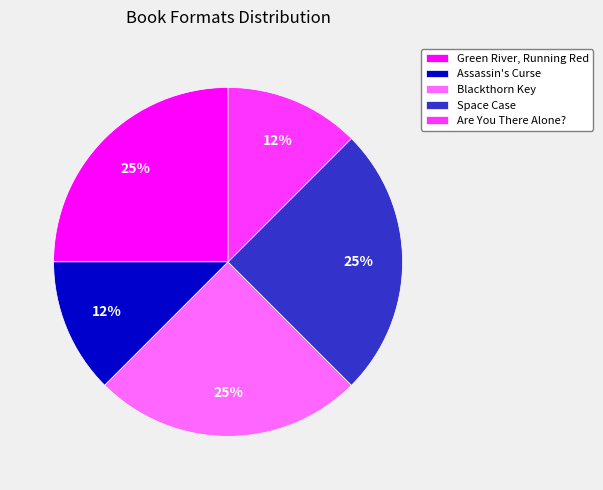

Is it true that Are You There Alone? is 22% of the pie?

False